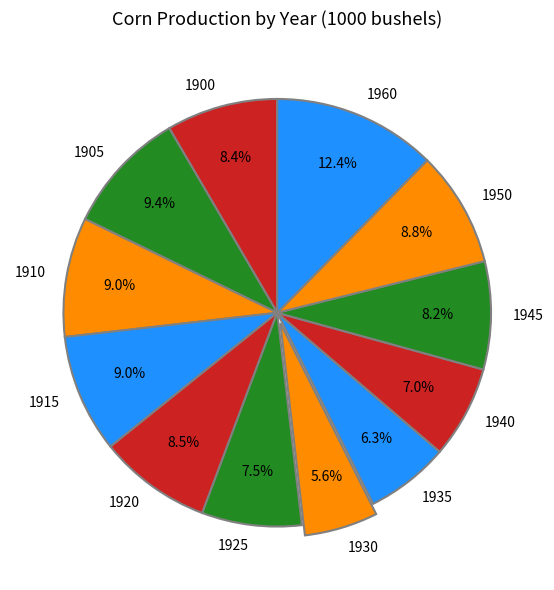

How many segments does this pie chart have?

12